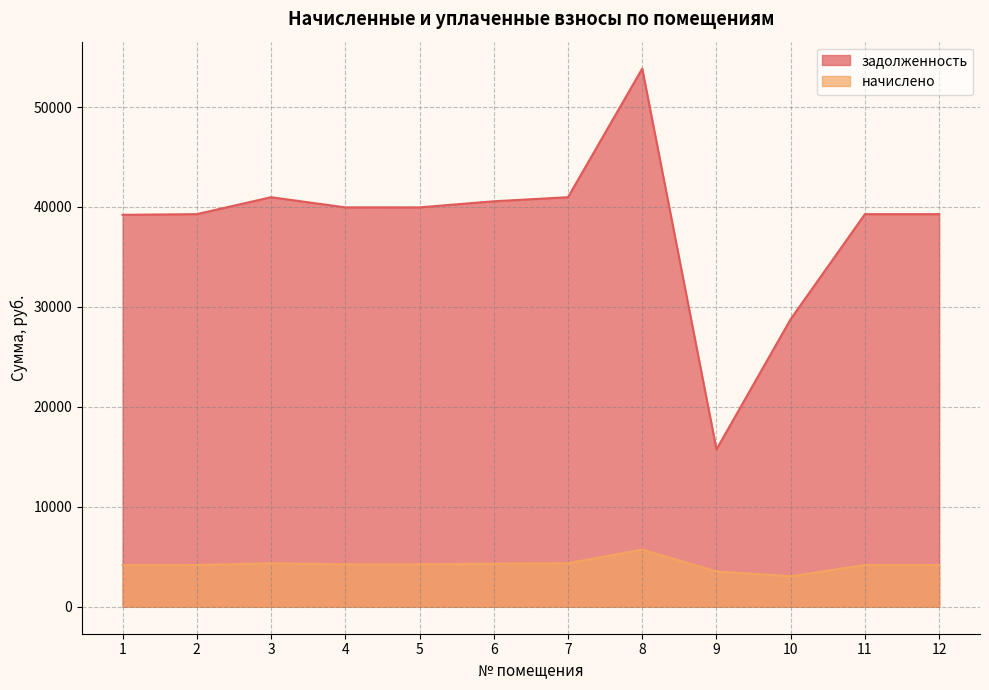

What is the sum of the задолженность values at 11 and 3?

80257.8